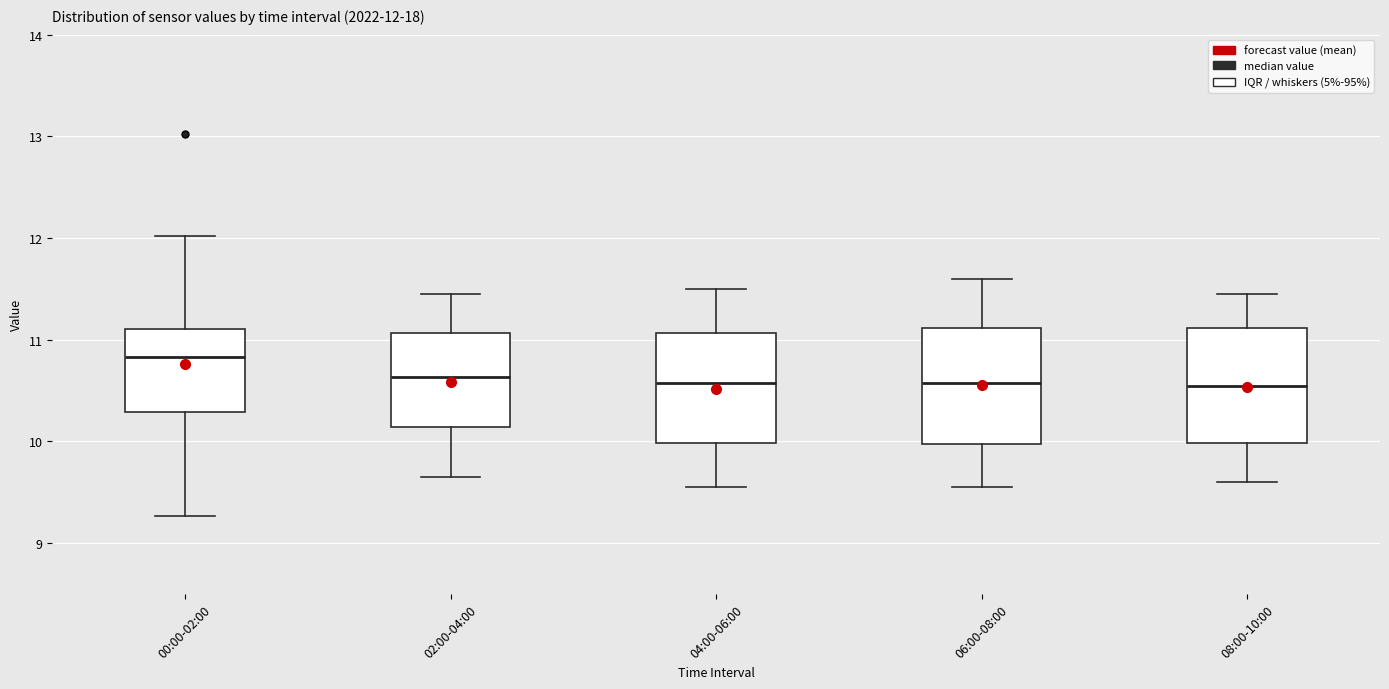

Which box's median line is the highest?

00:00-02:00